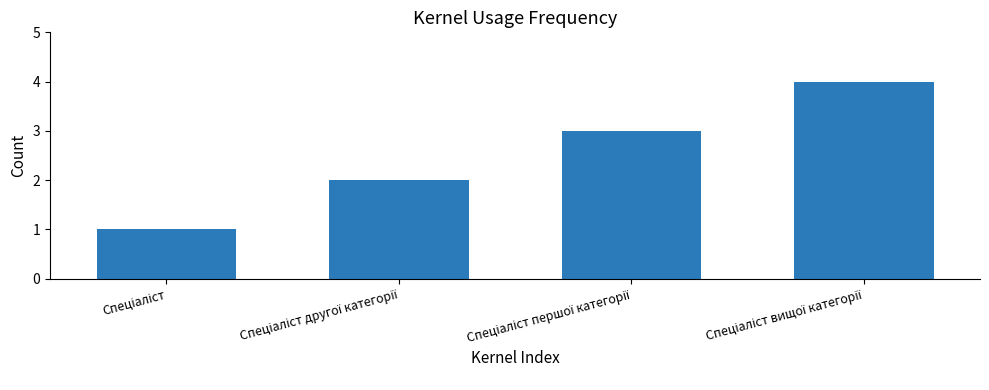

What is the difference between the maximum and minimum values?

3